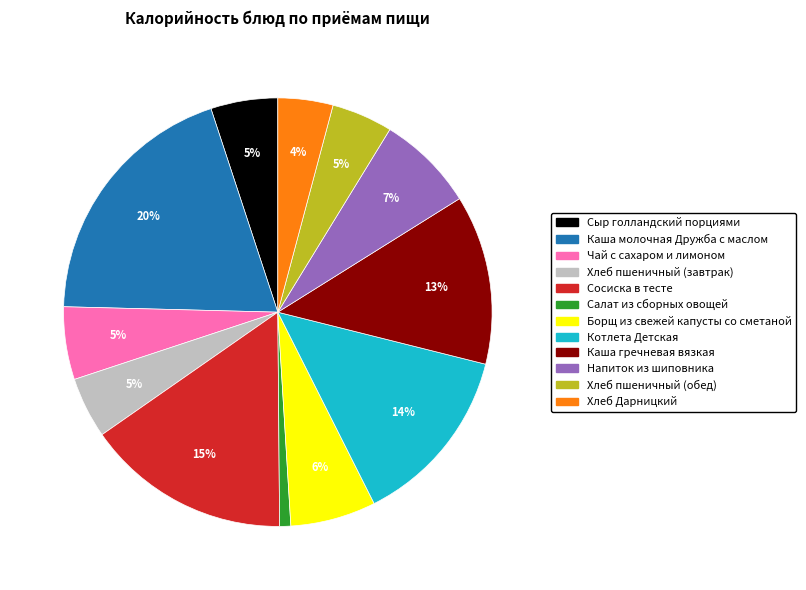

How many segments does this pie chart have?

12